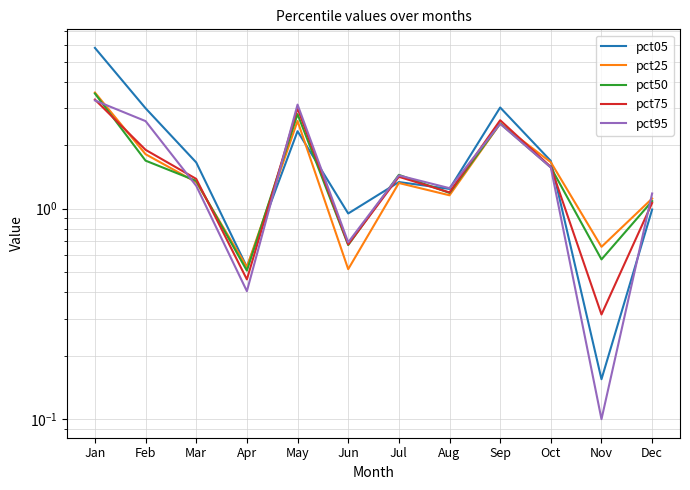

At how many categories does at least one series exceed 3?

3